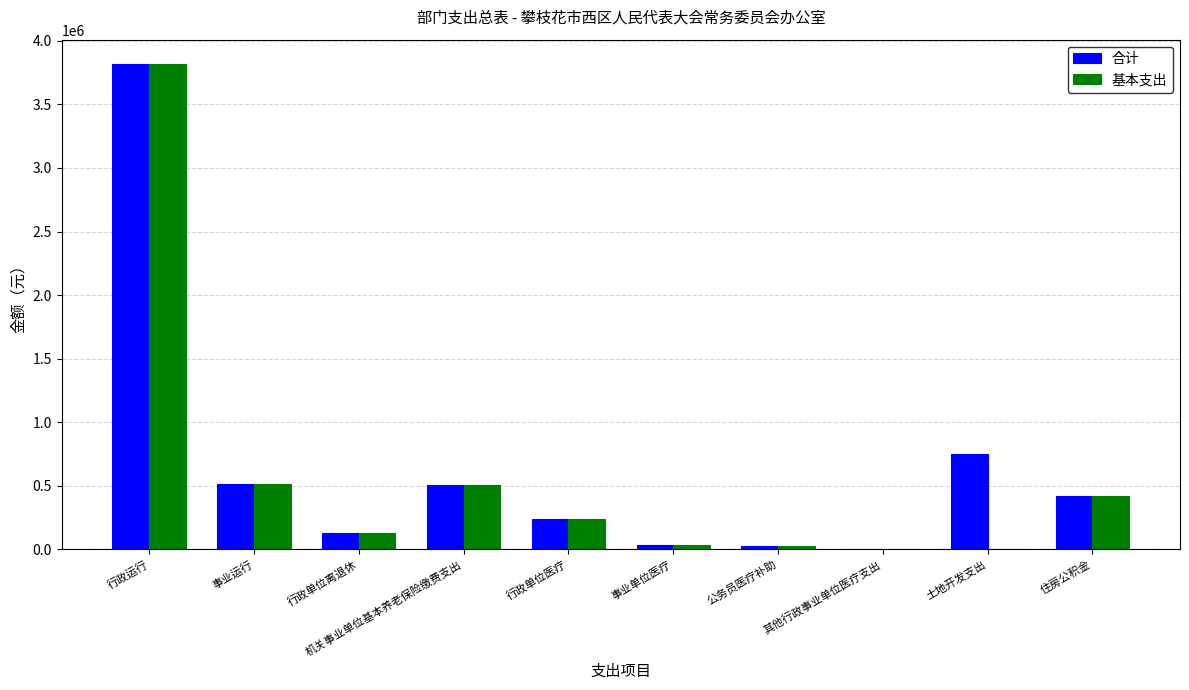

What is the total value across all series at 行政单位离退休?

263728.0